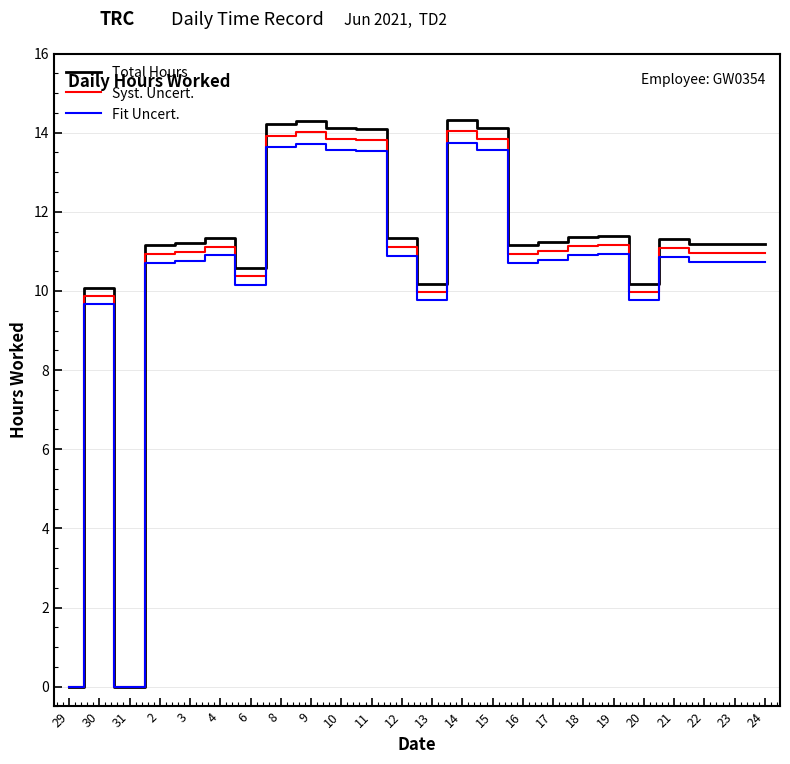

Is the value of Syst. Uncert. at 12 greater than the value of Total Hours at 18?

No